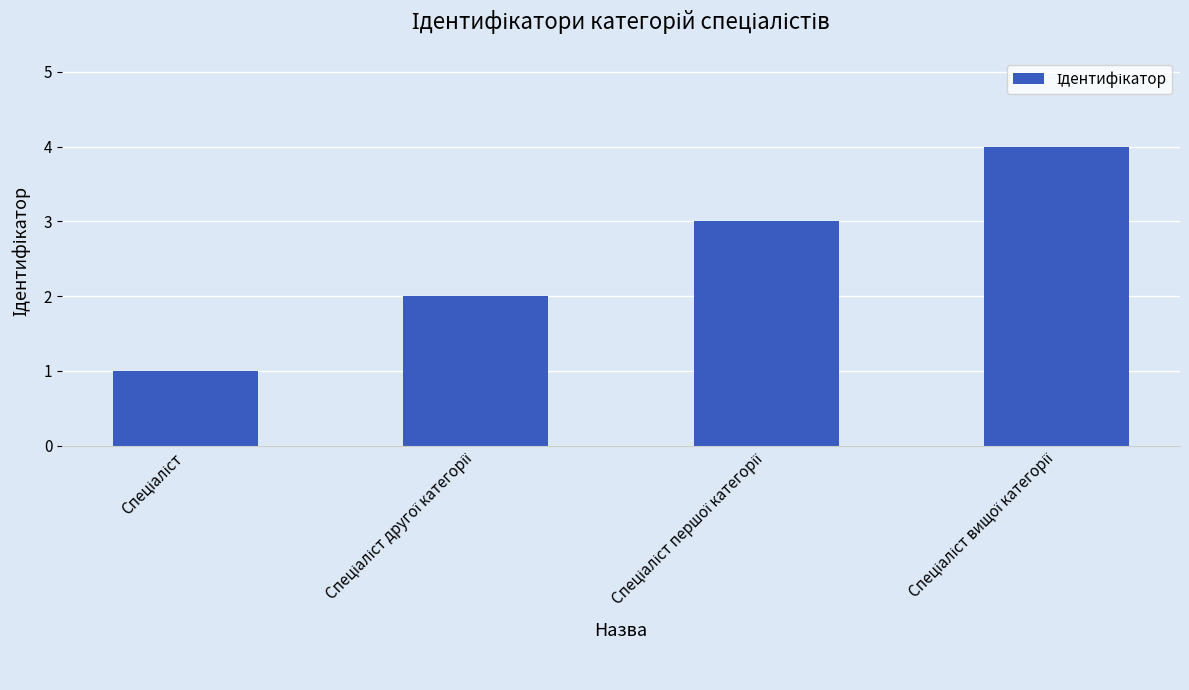

How many bars are there in total?

4